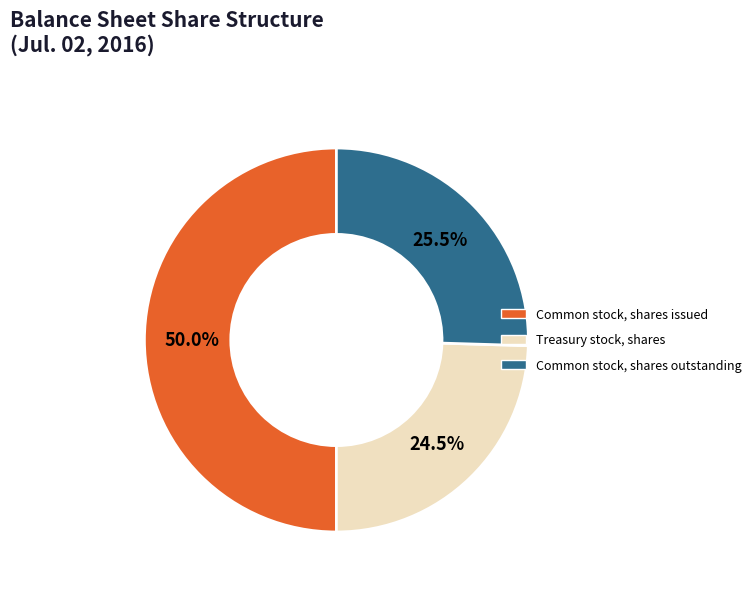

What is the largest slice in the pie chart?

Common stock, shares issued